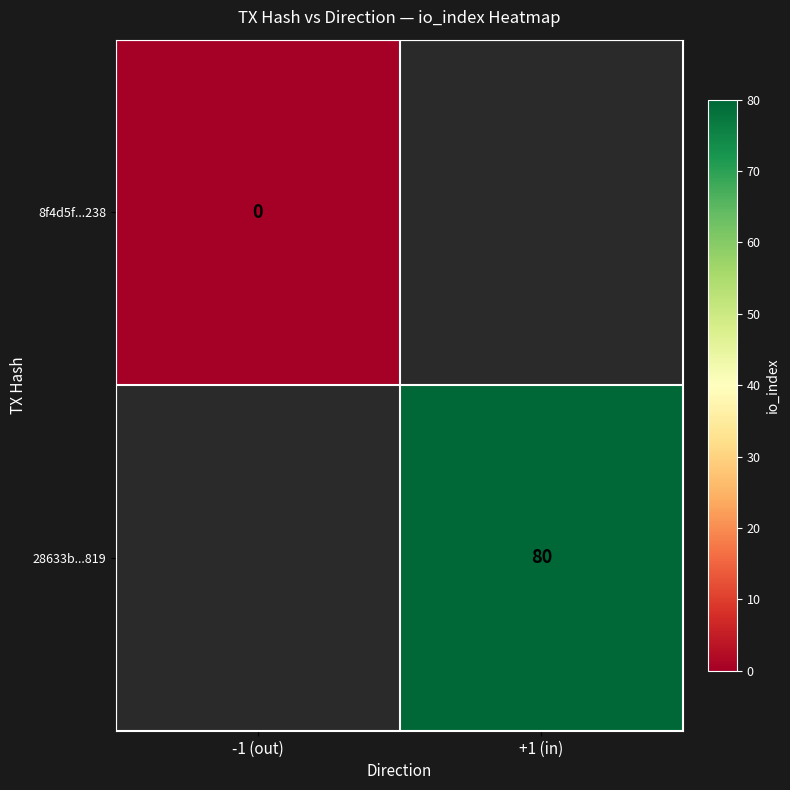

The value of 28633b...819 at +1 (in) is 119. True or false?

False